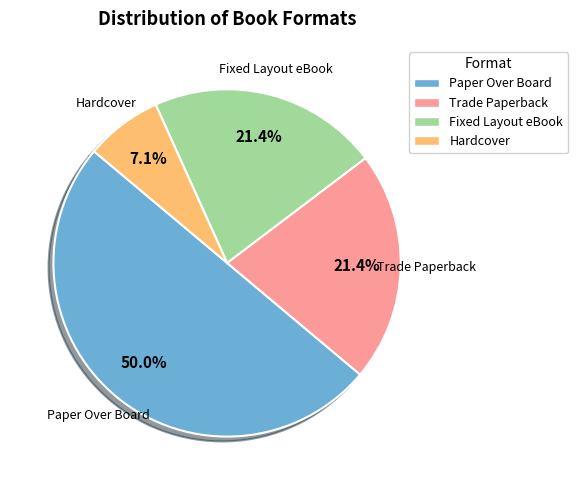

To the nearest percent, what percentage of the pie is Paper Over Board?

50%